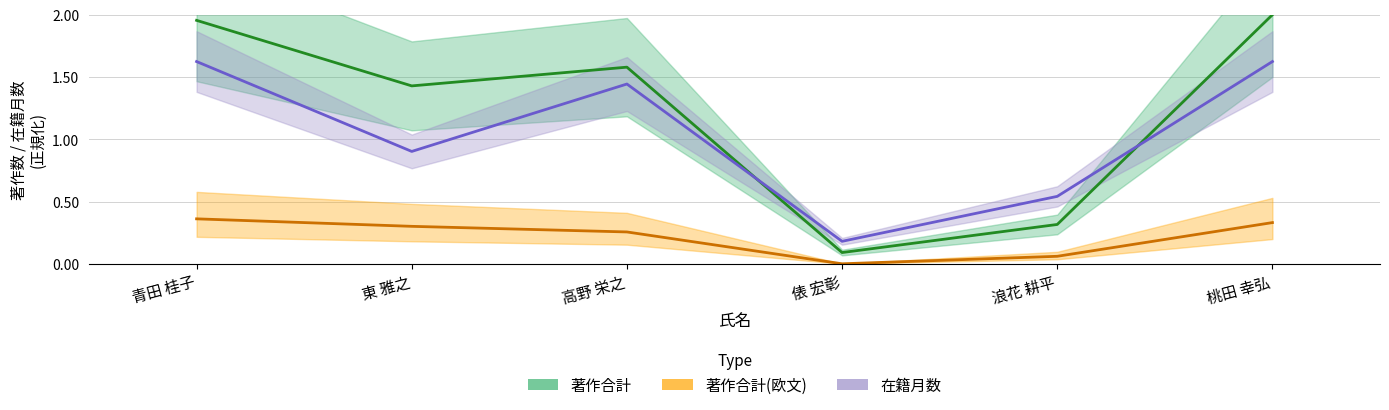

What is the label of the 4th point from the left?

俵 宏彰